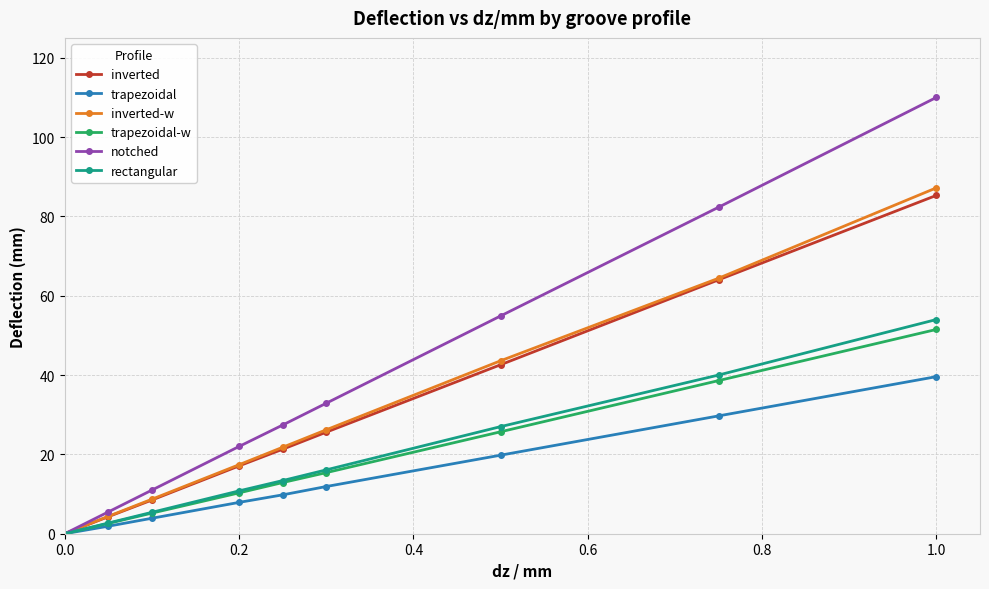

True or false: notched has more than 0 points higher than both neighbors.

False